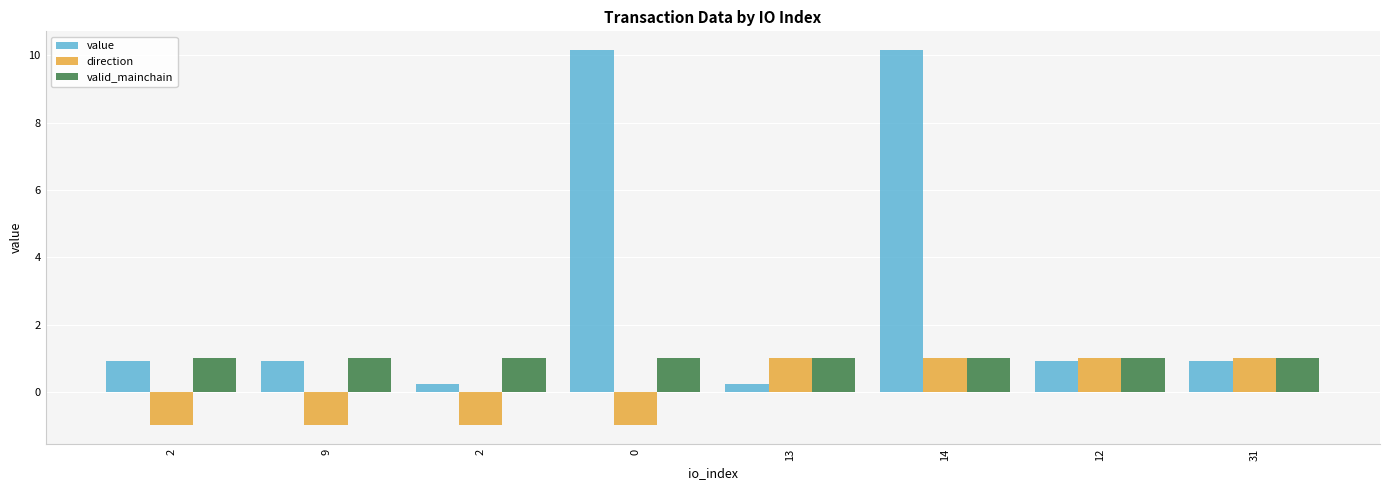

What is the label of the 4th bar from the right?

13